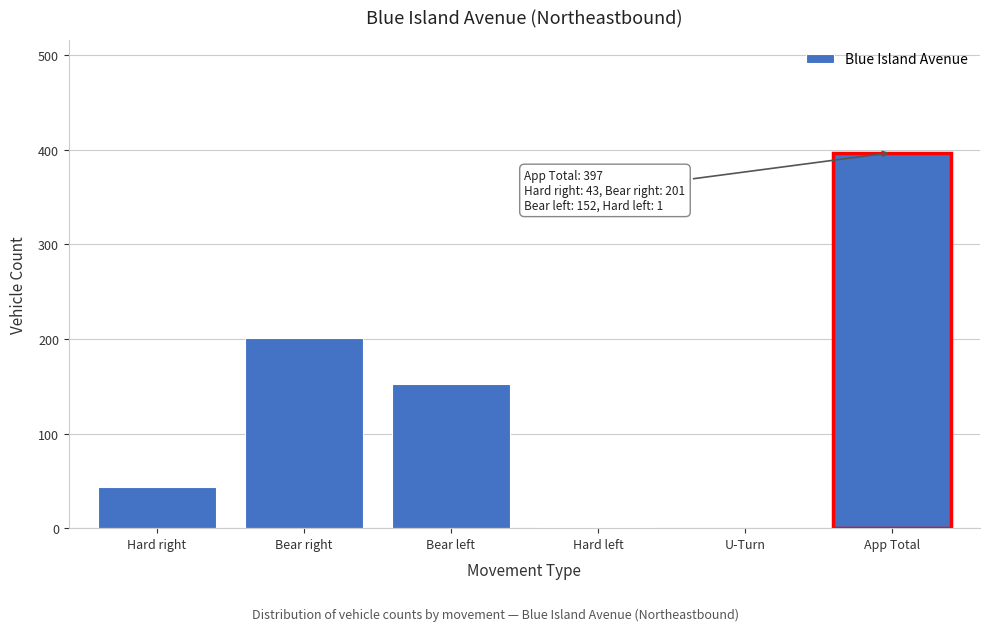

What is the sum of the values at Bear right and Hard right?

244